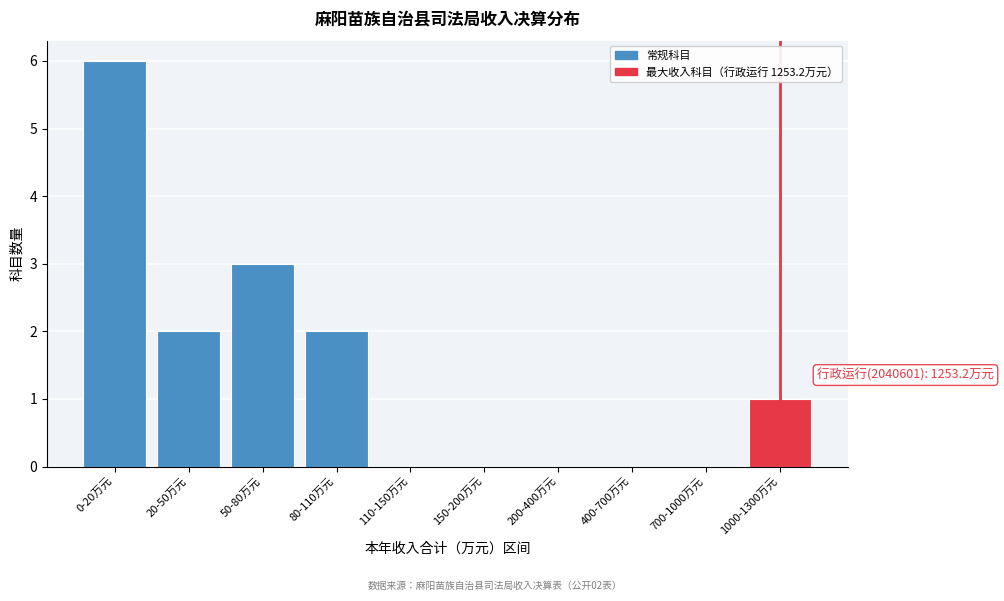

Reading left to right, transcribe all the data shown in this chart.

0-20万元=6	20-50万元=2	50-80万元=3	80-110万元=2	110-150万元=0	150-200万元=0	200-400万元=0	400-700万元=0	700-1000万元=0	1000-1300万元=1